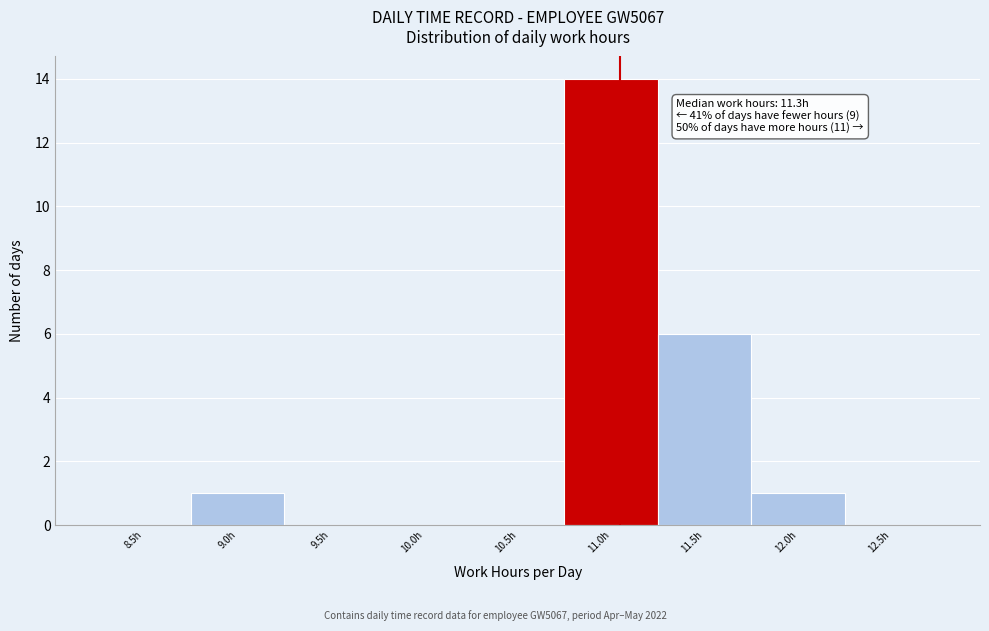

Reading left to right, extract all data points from this chart.

8.5h=0	9.0h=1	9.5h=0	10.0h=0	10.5h=0	11.0h=14	11.5h=6	12.0h=1	12.5h=0